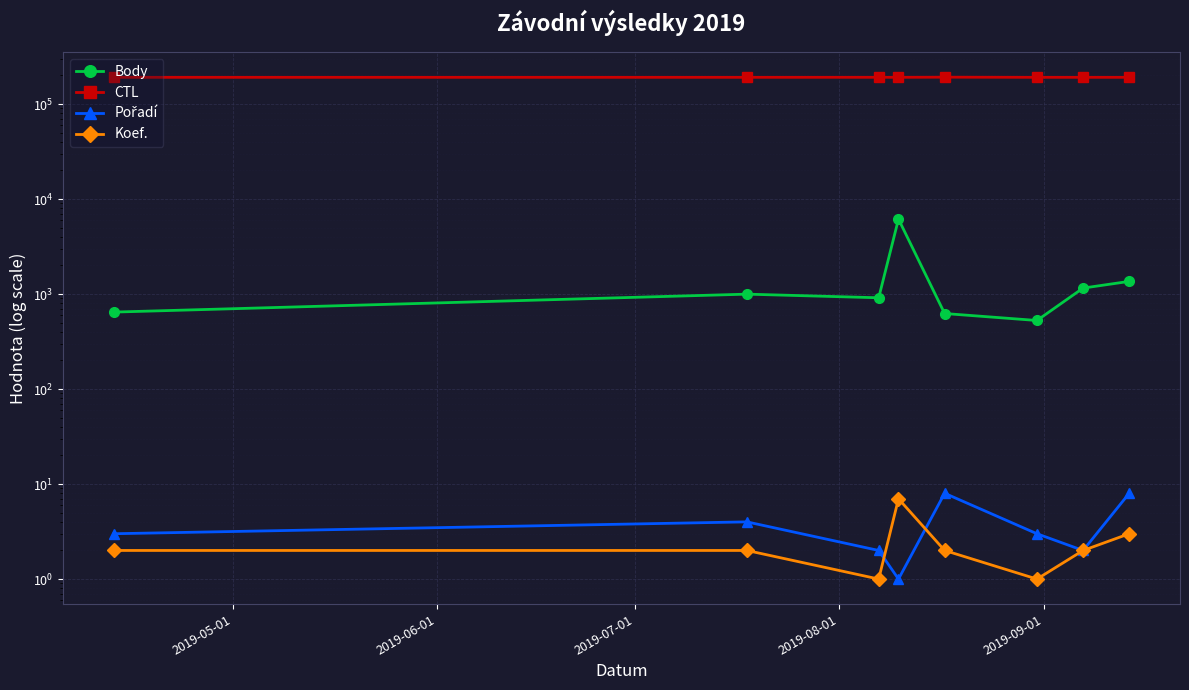

True or false: Pořadí has a value of 1 at 6.

False